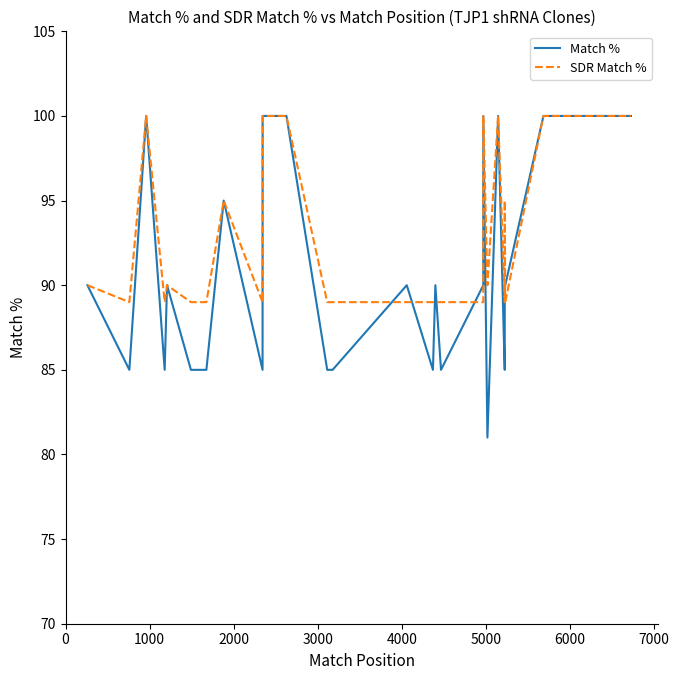

Which series has the largest total across all categories?

SDR Match %